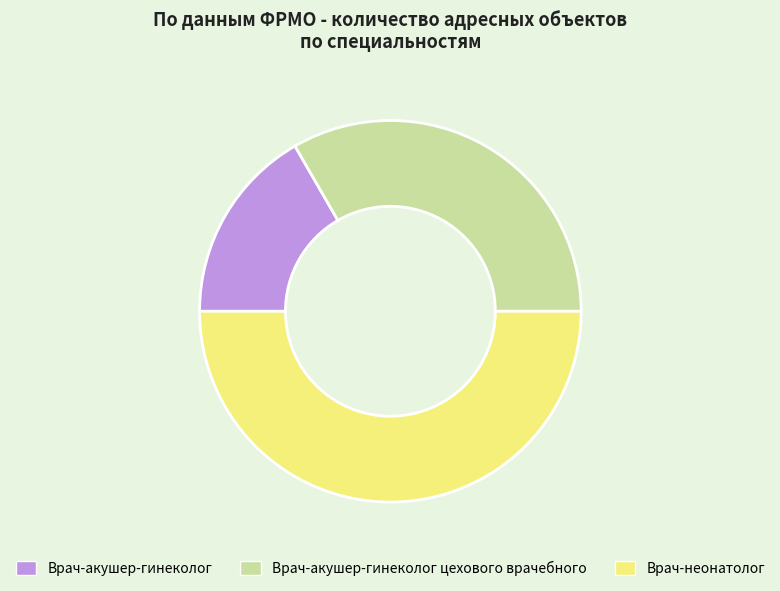

Count the number of slices in the pie.

3